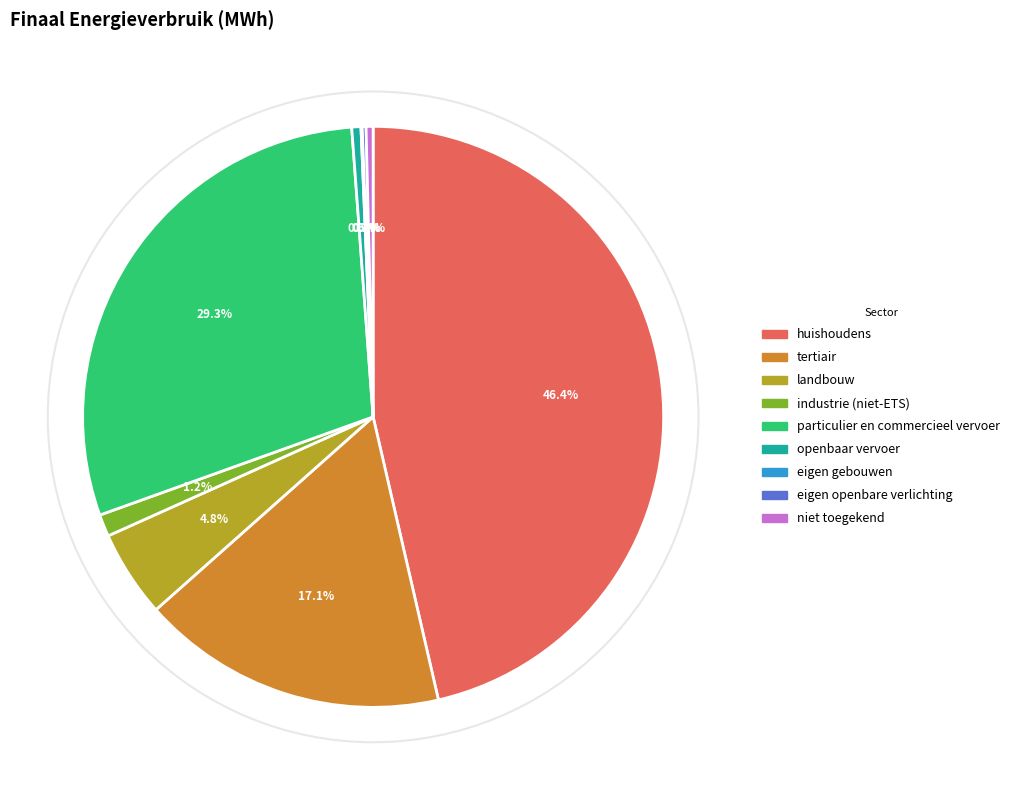

Between niet toegekend and landbouw, which is larger?

landbouw